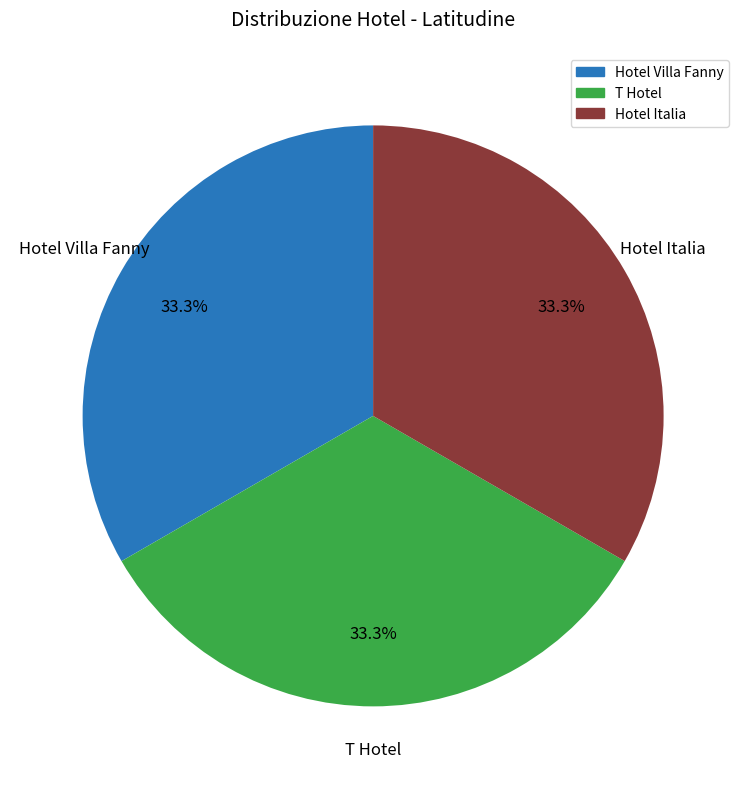

True or false: Hotel Villa Fanny accounts for 43% of the total.

False